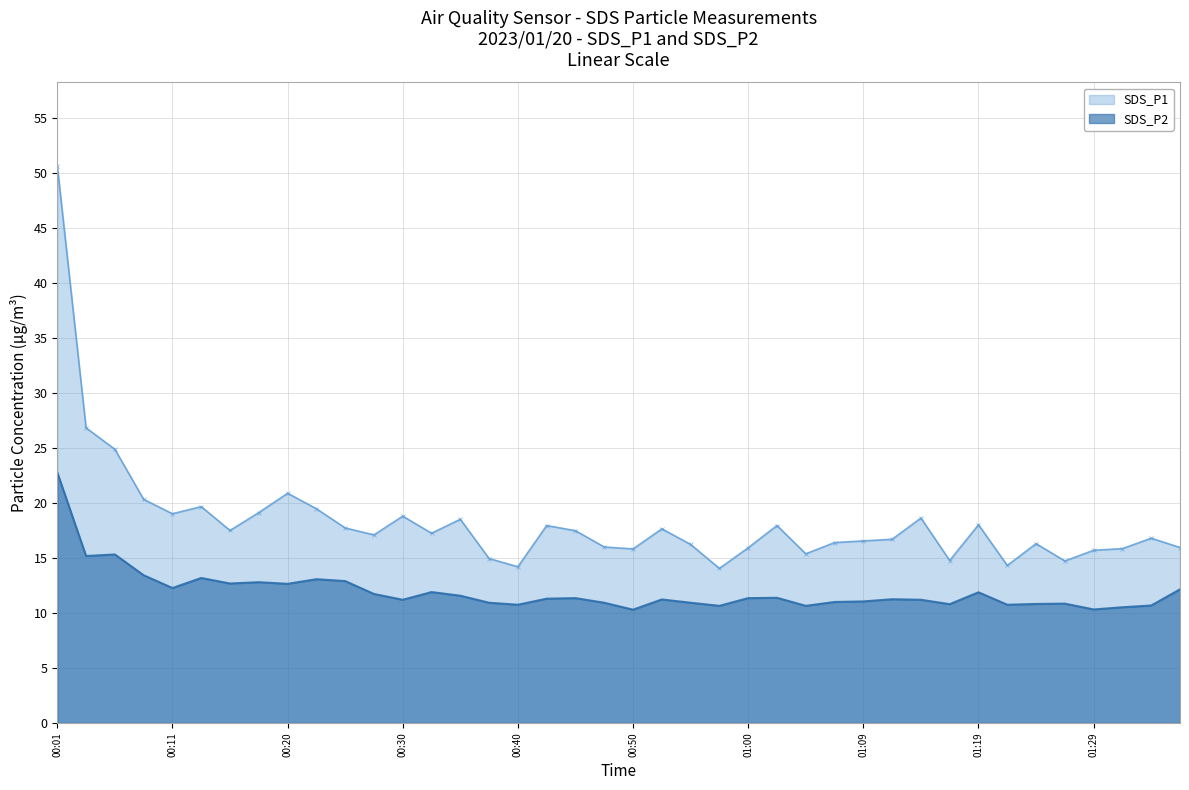

True or false: SDS_P1 has a value of 15.4 at 01:05.

True